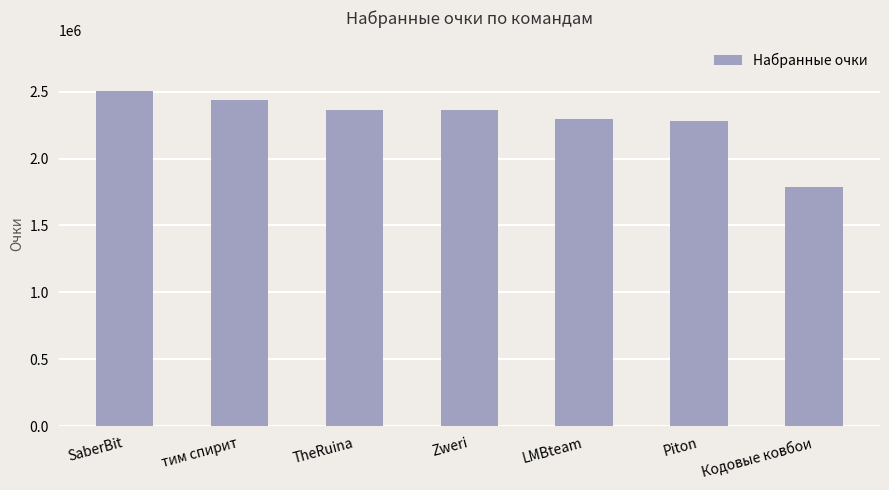

What is the maximum value shown in the chart?

2506009